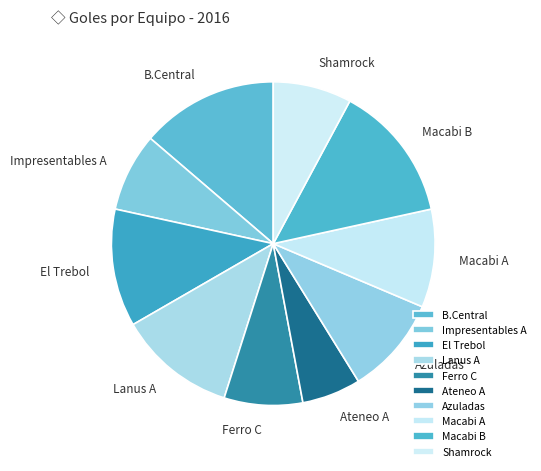

Which category has the smallest portion of the pie?

Ateneo A